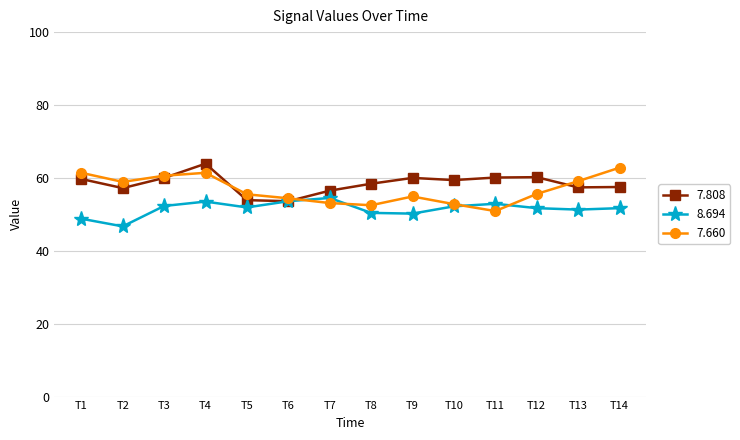

The value of 7.660 at T10 is 52.8. True or false?

True